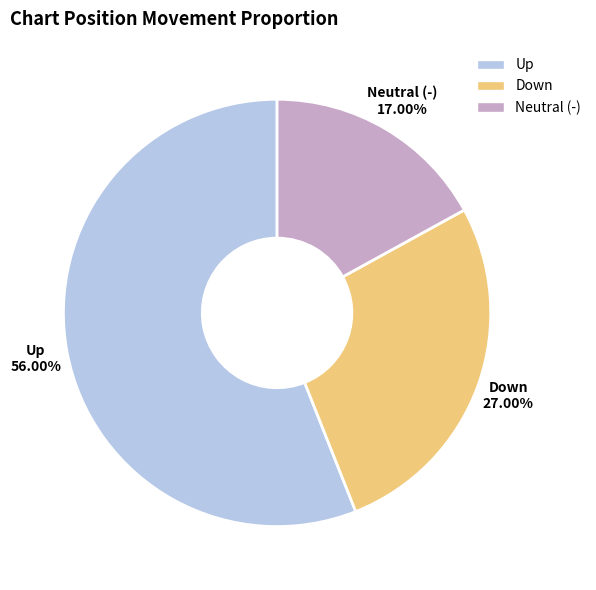

Does any single category account for the majority?

Yes